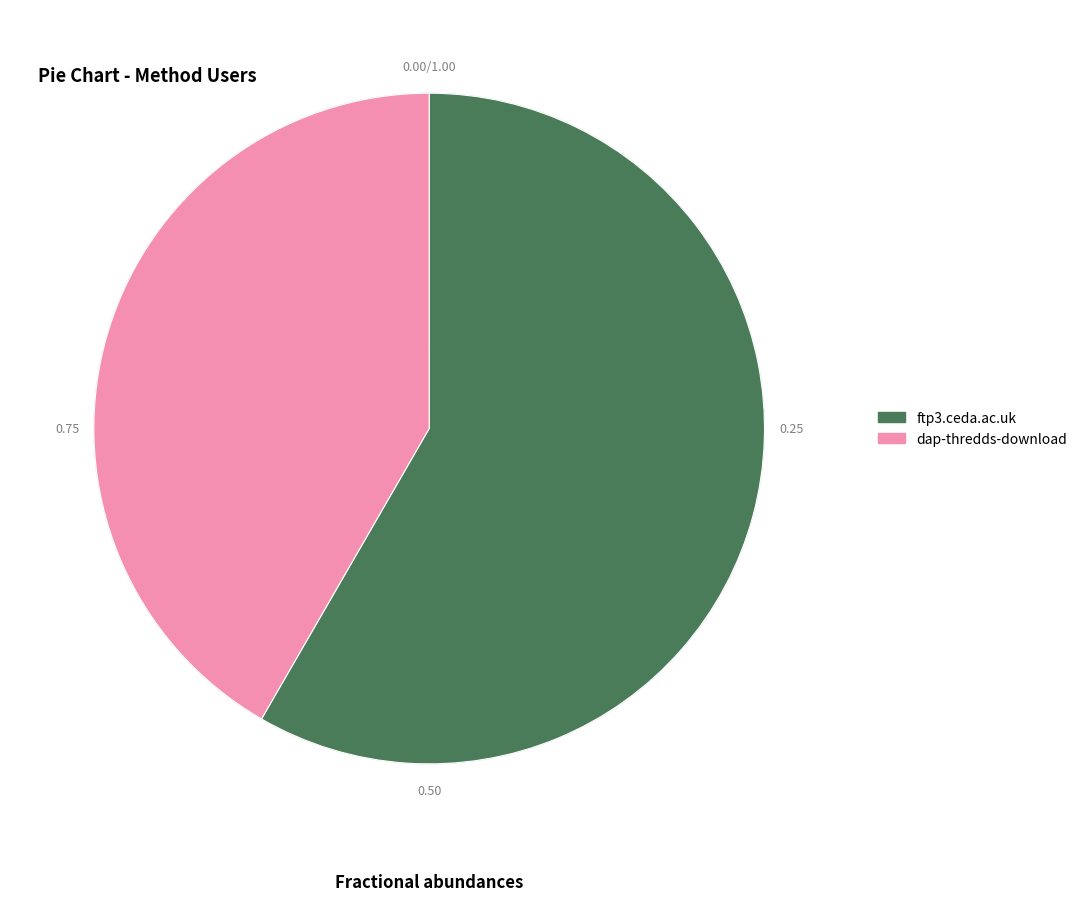

Which has a higher value, ftp3.ceda.ac.uk or dap-thredds-download?

ftp3.ceda.ac.uk